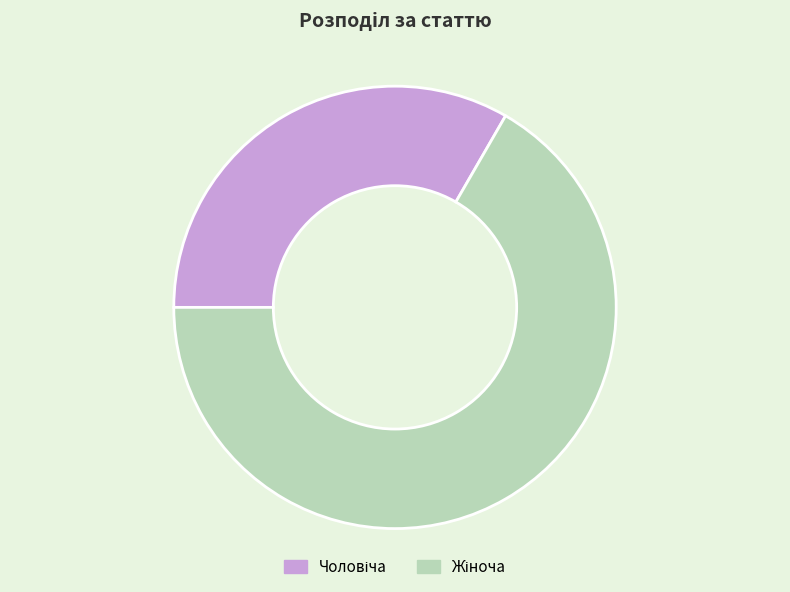

Does any single category account for the majority?

Yes